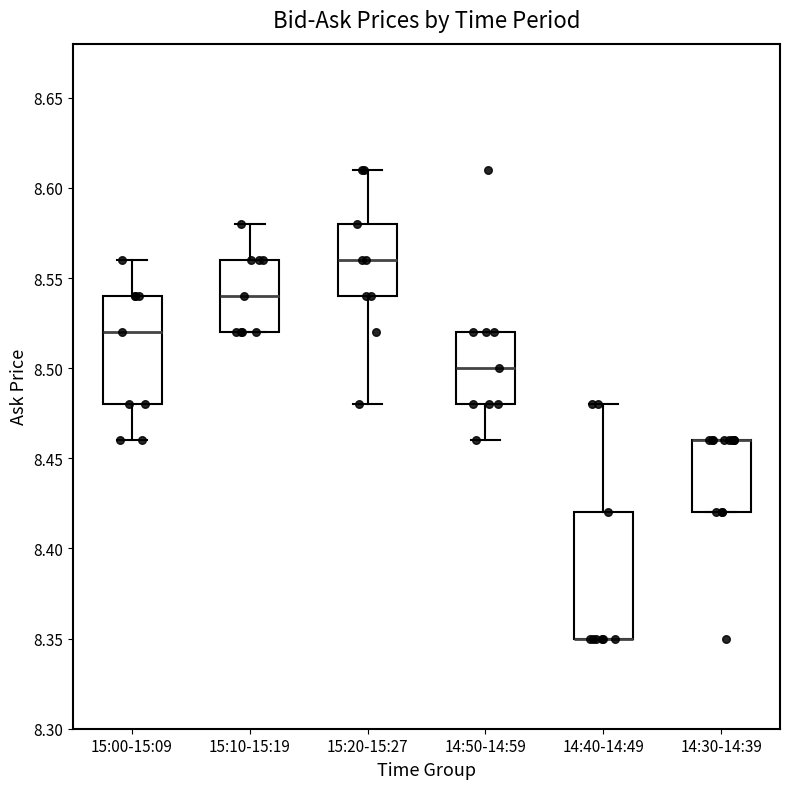

Reading left to right, transcribe this box plot: for each box, give where its median line is, the range the box spans, and where its two whiskers end, as read against the y-axis. The values are not printed on the chart, so give them approximately, as read against the axis.

15:00-15:09: median 8.52, box 8.48 to 8.54, whiskers 8.46 to 8.56
15:10-15:19: median 8.54, box 8.52 to 8.56, whiskers 8.52 to 8.58
15:20-15:27: median 8.56, box 8.54 to 8.58, whiskers 8.48 to 8.61
14:50-14:59: median 8.50, box 8.48 to 8.52, whiskers 8.46 to 8.52
14:40-14:49: median 8.35 (drawn on the box's lower edge), box 8.35 to 8.42, whiskers 8.35 to 8.48
14:30-14:39: median 8.46 (drawn on the box's upper edge), box 8.42 to 8.46, whiskers 8.42 to 8.46